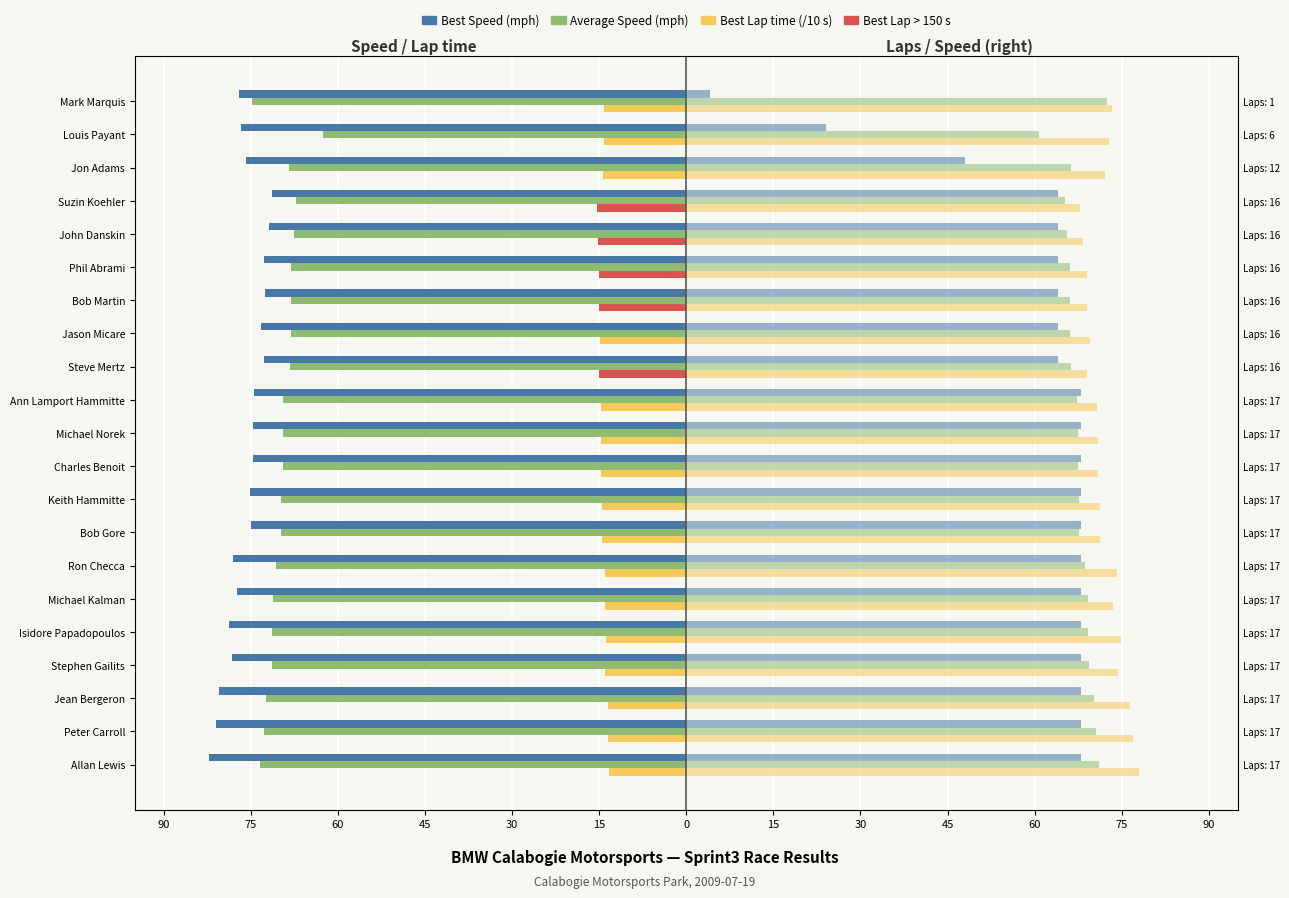

What is the smallest value displayed?

-82.1